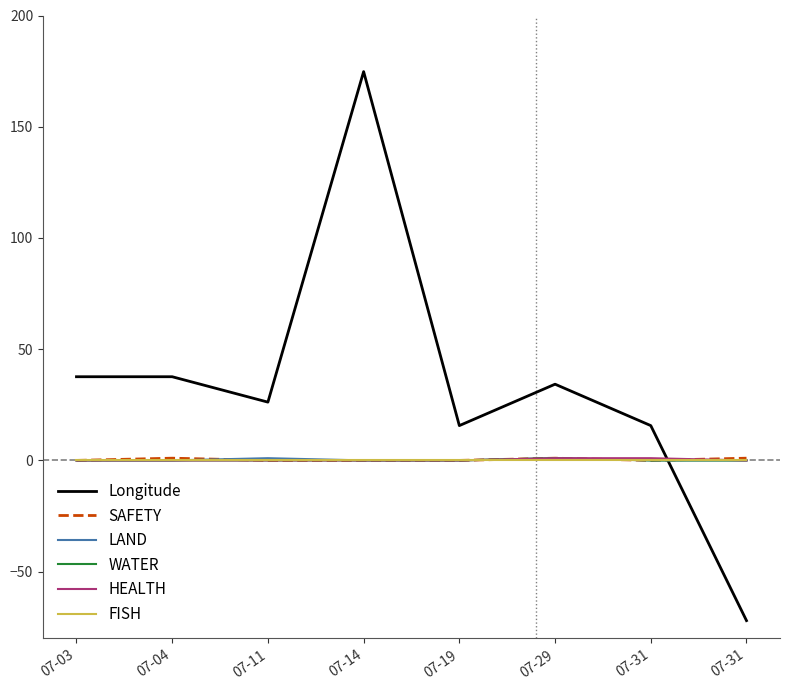

What is the spread (max minus min) of values at 07-19?

15.6